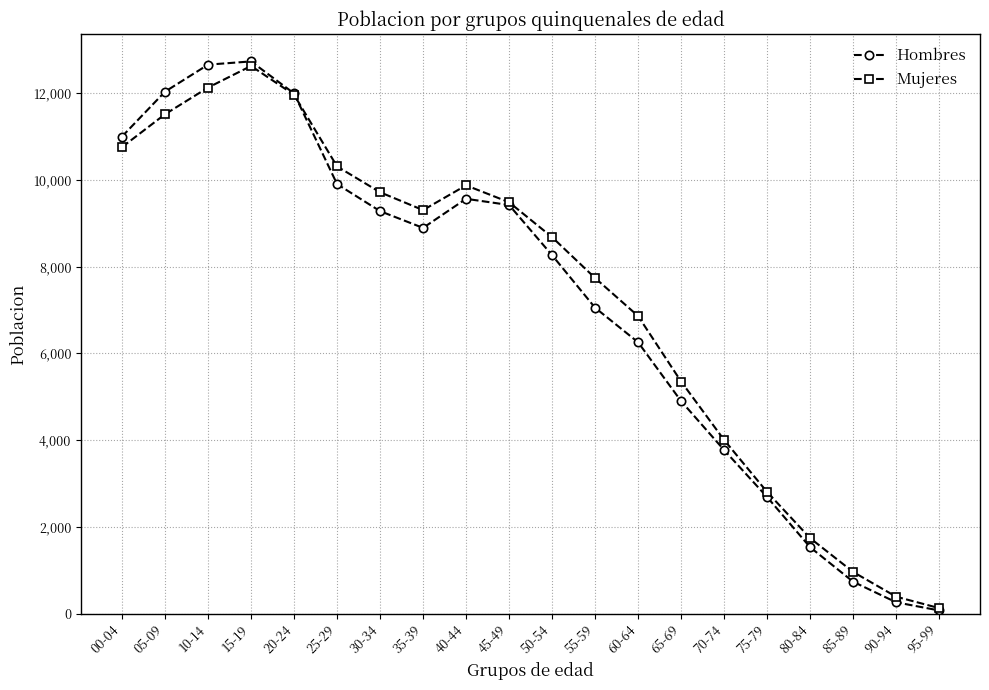

What is the total value across all series at 95-99?

208